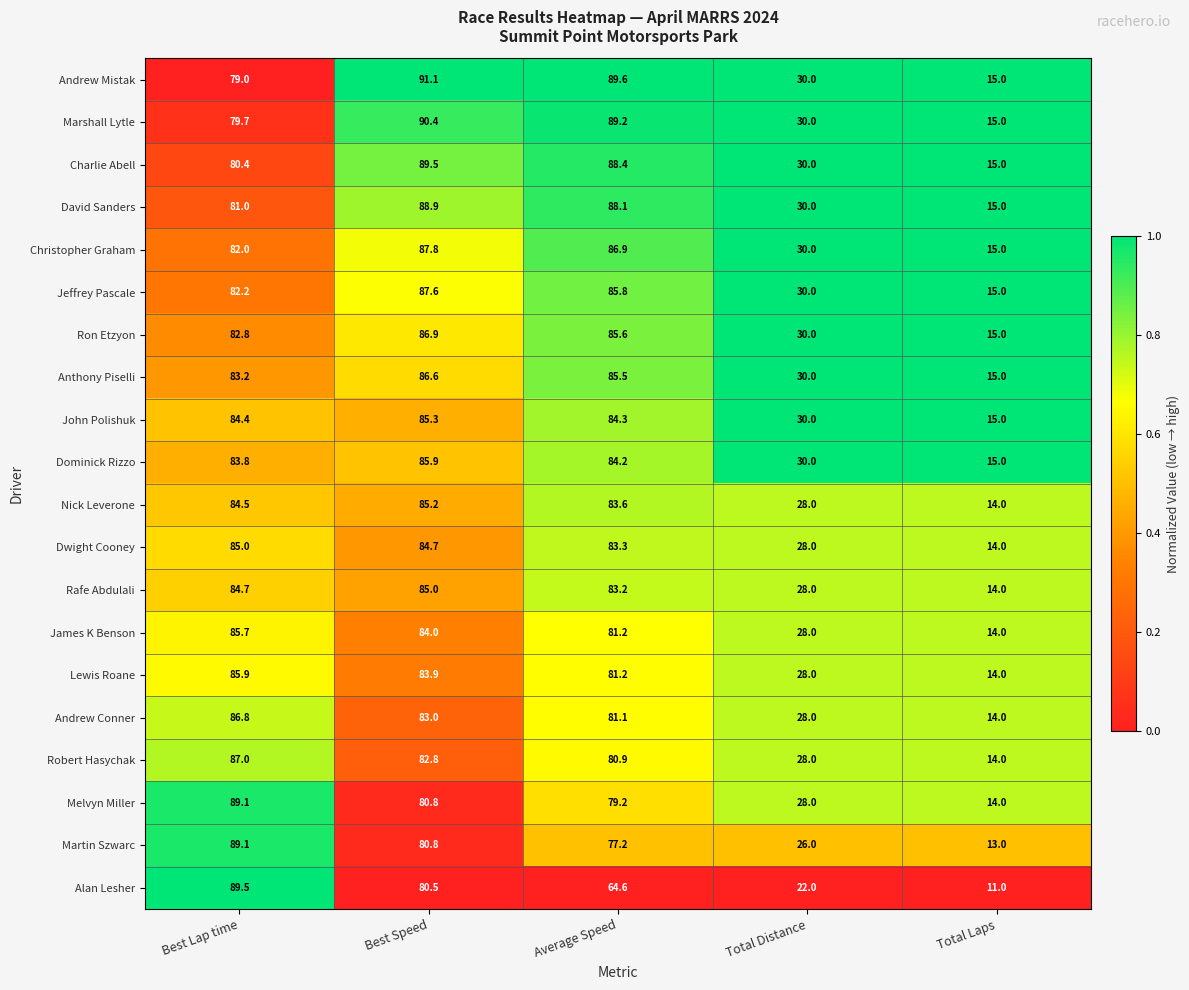

What is the spread (max minus min) of values at Total Distance?

8.0